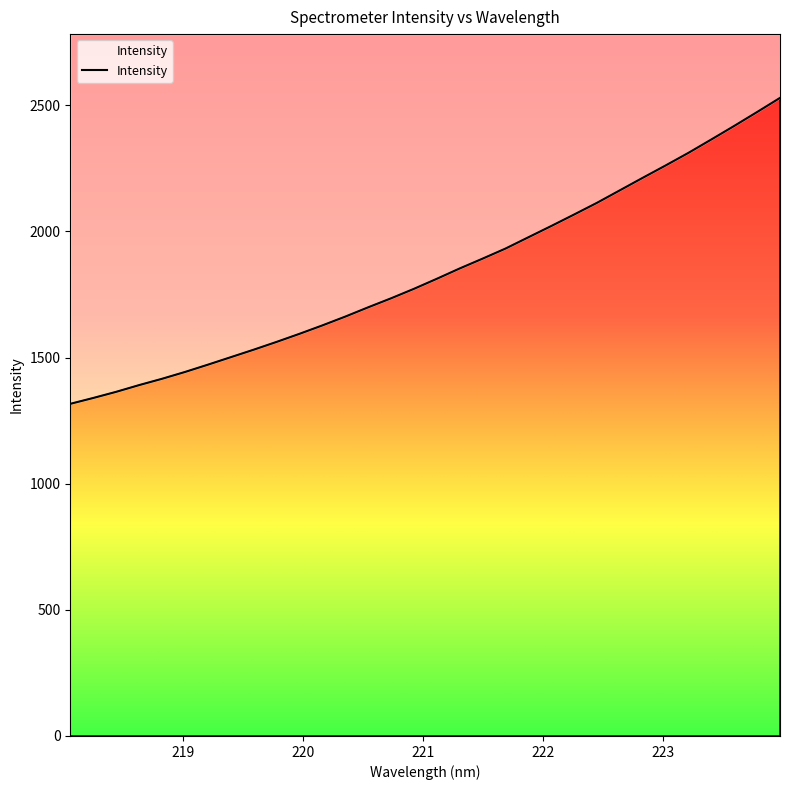

At which category does the chart reach its minimum across all series?

218.0596